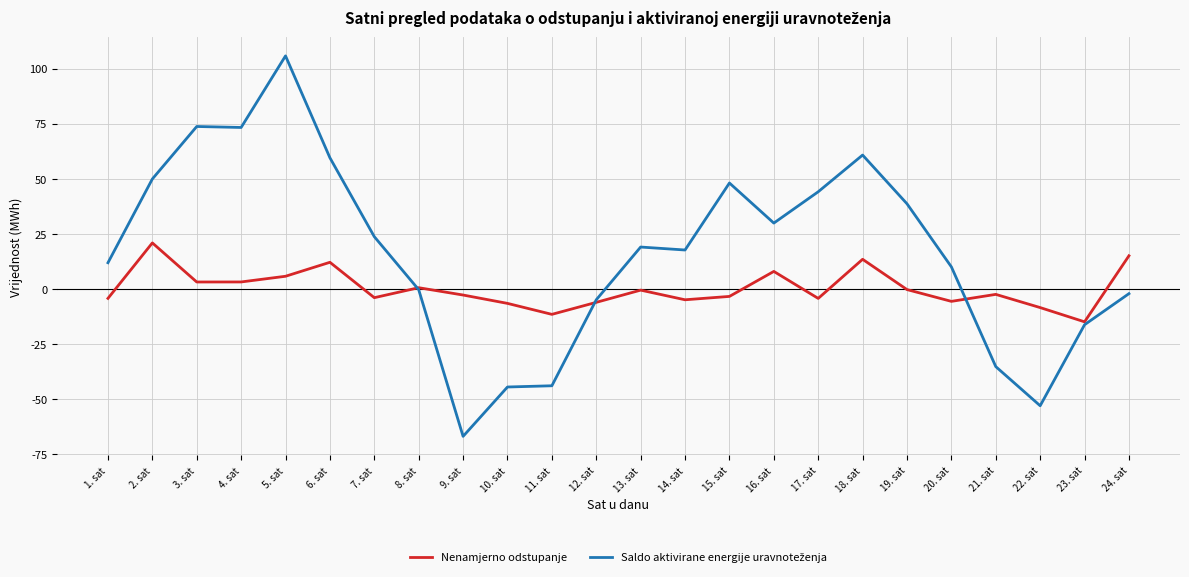

The Nenamjerno odstupanje series shows 5.7 at 5. sat. True or false?

True